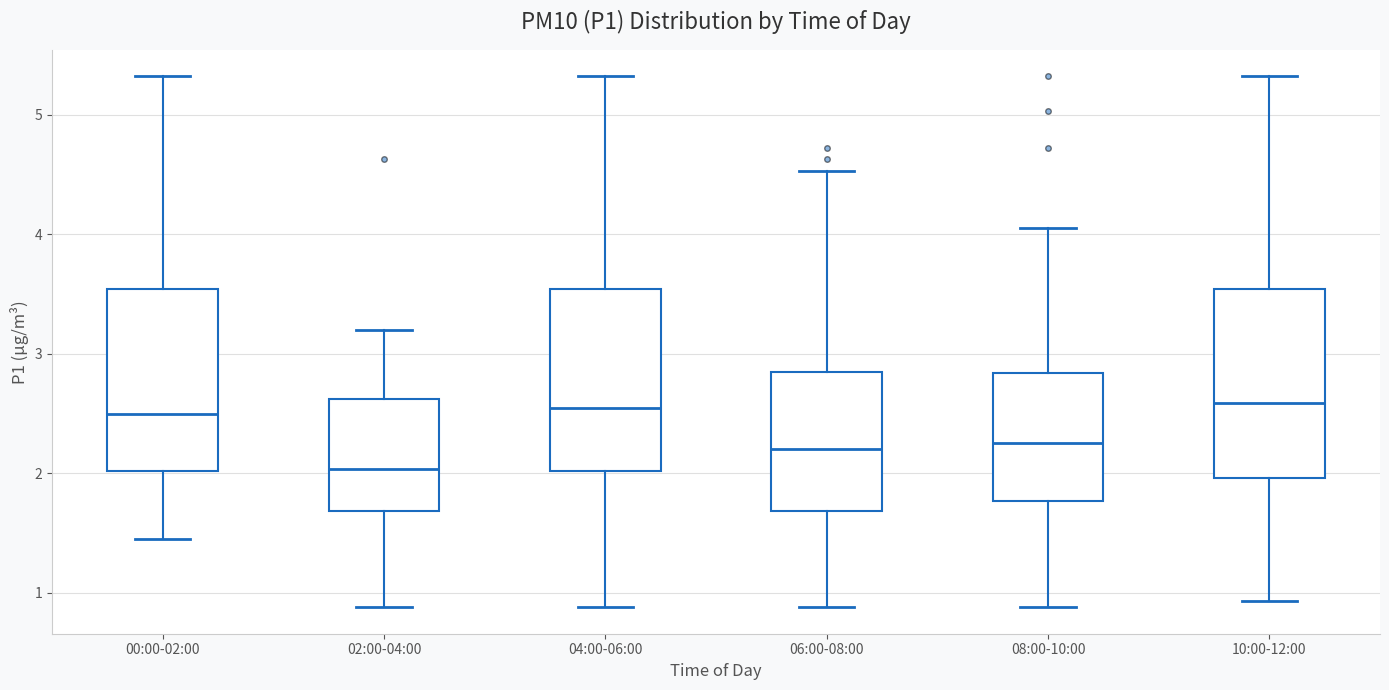

Reading left to right, transcribe this box plot: for each box, give where its median line is, the range the box spans, and where its two whiskers end, as read against the y-axis. The values are not printed on the chart, so give them approximately, as read against the axis.

00:00-02:00: median 2.5, box 2.0 to 3.5, whiskers 1.5 to 5.3
02:00-04:00: median 2.0, box 1.7 to 2.6, whiskers 0.9 to 3.2
04:00-06:00: median 2.6, box 2.0 to 3.5, whiskers 0.9 to 5.3
06:00-08:00: median 2.2, box 1.7 to 2.8, whiskers 0.9 to 4.5
08:00-10:00: median 2.3, box 1.8 to 2.8, whiskers 0.9 to 4.1
10:00-12:00: median 2.6, box 2.0 to 3.5, whiskers 0.9 to 5.3